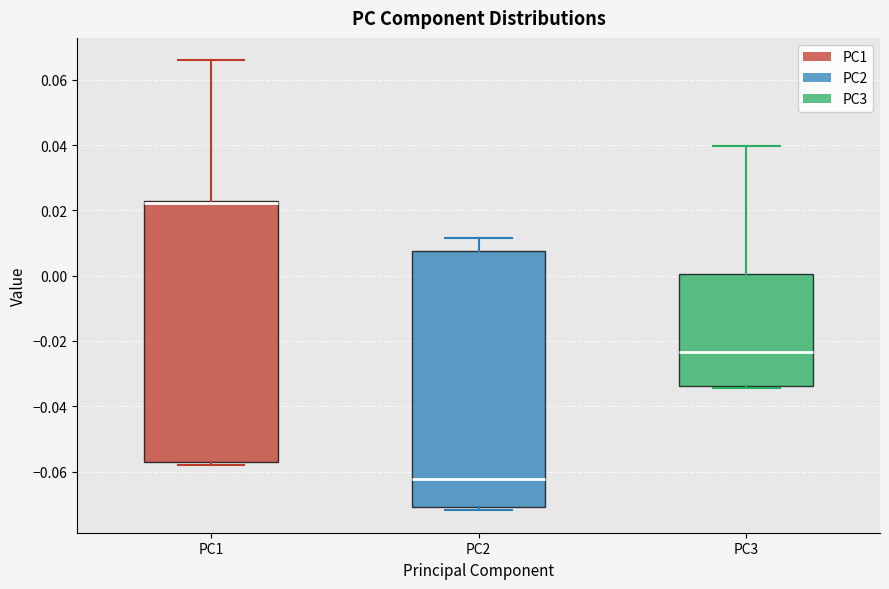

Where is the upper edge of the box for PC1 on the y-axis? The values are not printed on the chart, so give them approximately, as read against the axis.

0.022